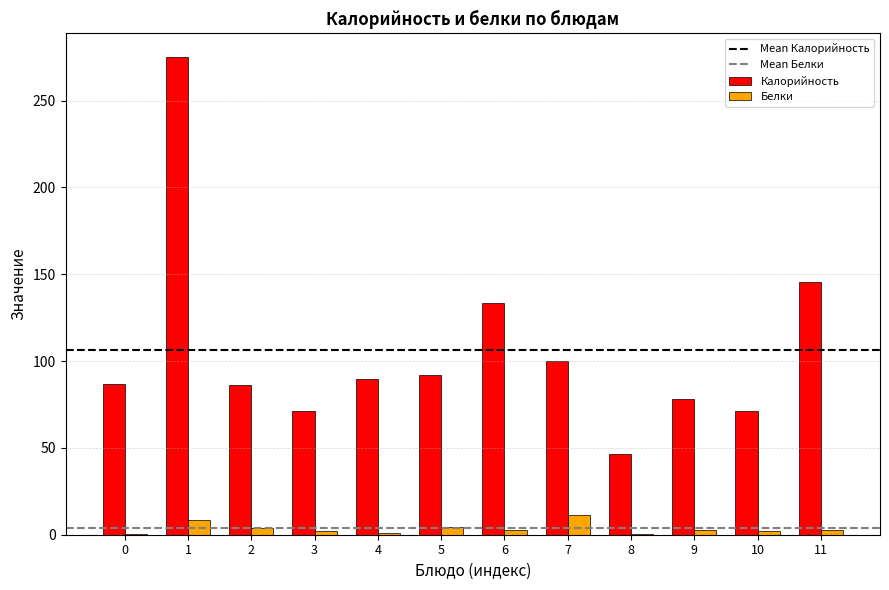

At which label does Белки first exceed 2?

1